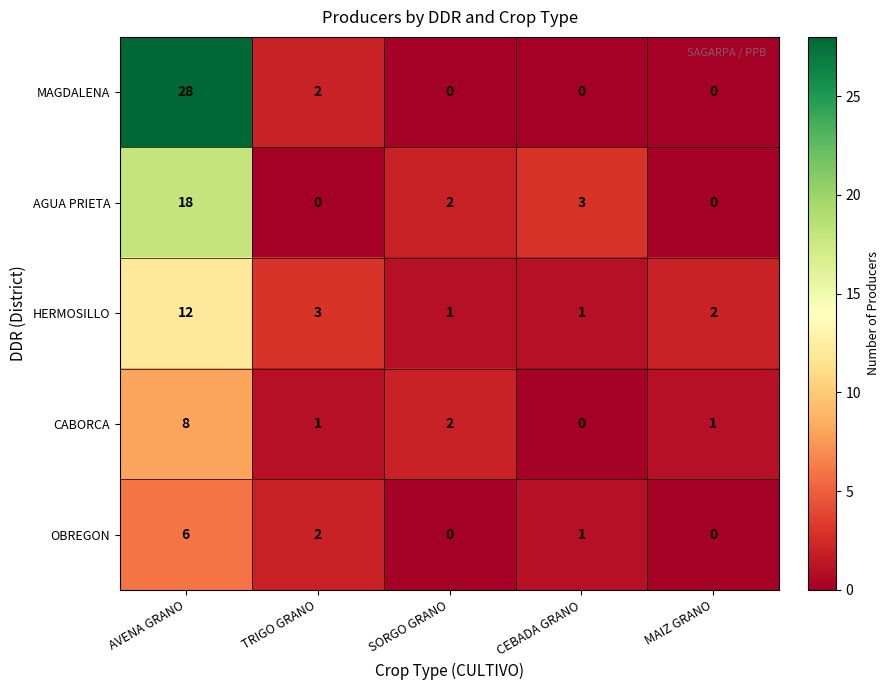

Where does the OBREGON series first go above 1?

AVENA GRANO